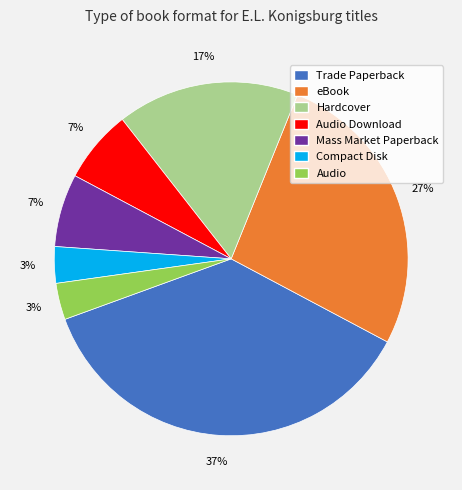

Does eBook represent more than half of the total?

No